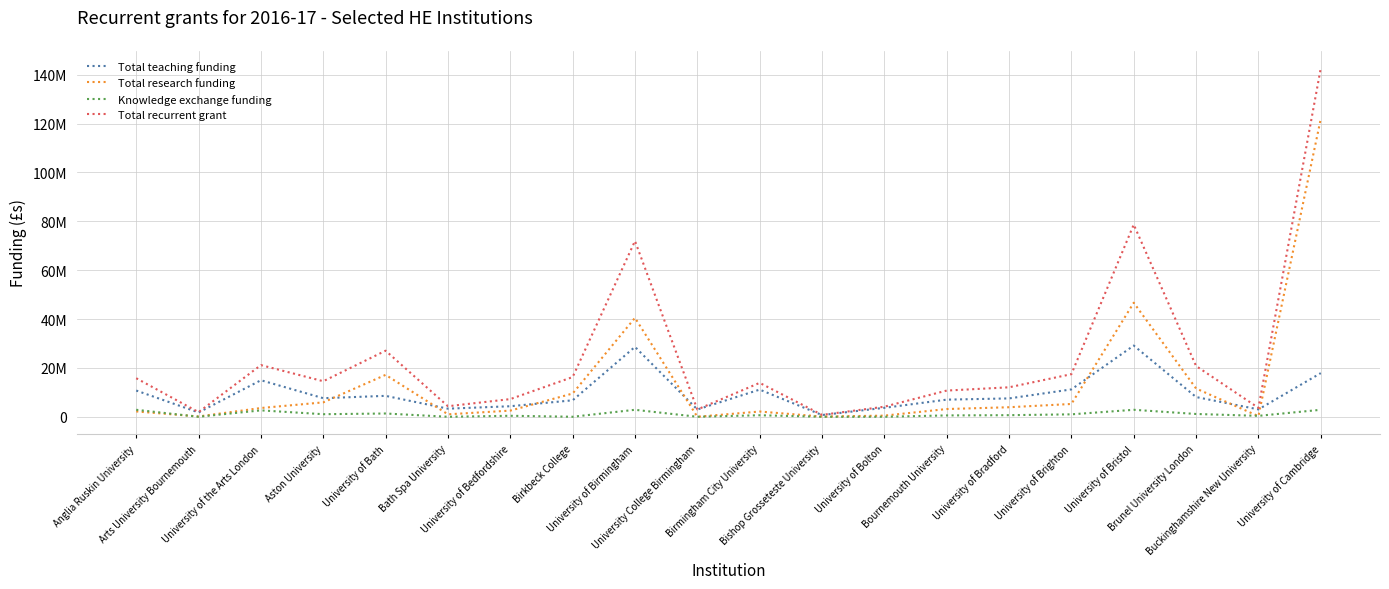

The value of Knowledge exchange funding at Buckinghamshire New University is 377744. True or false?

True